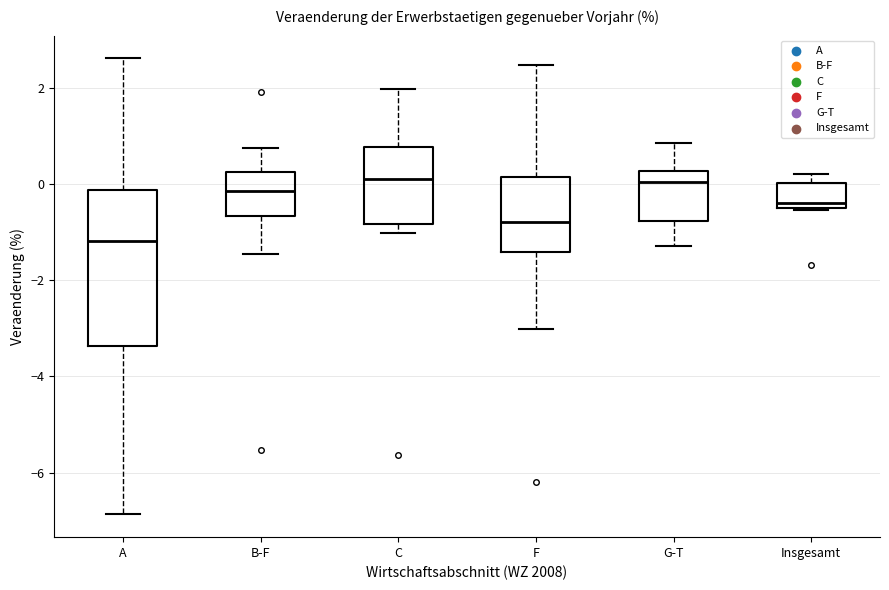

Comparing the boxes themselves (not the whiskers), which one is the tallest?

A